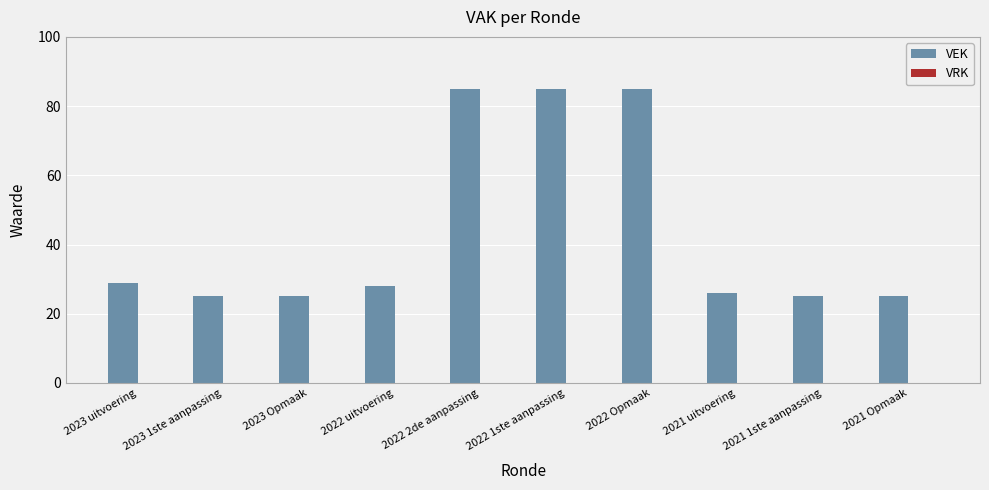

What is the smallest value displayed?

25